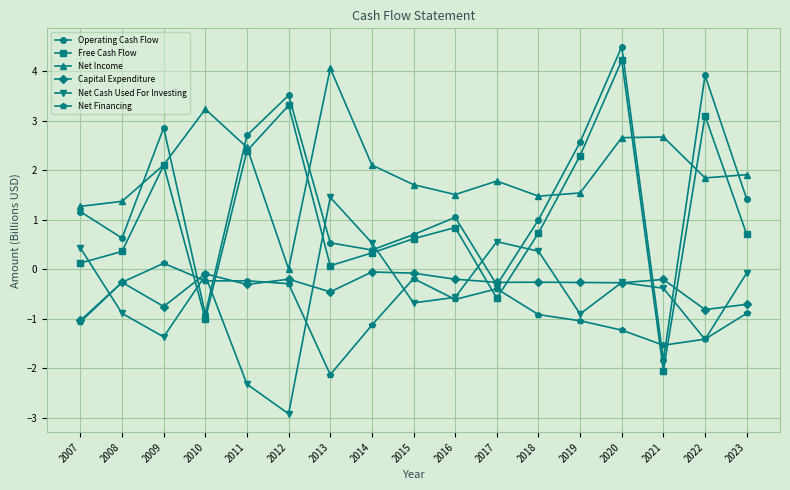

How many series are shown in this chart?

6